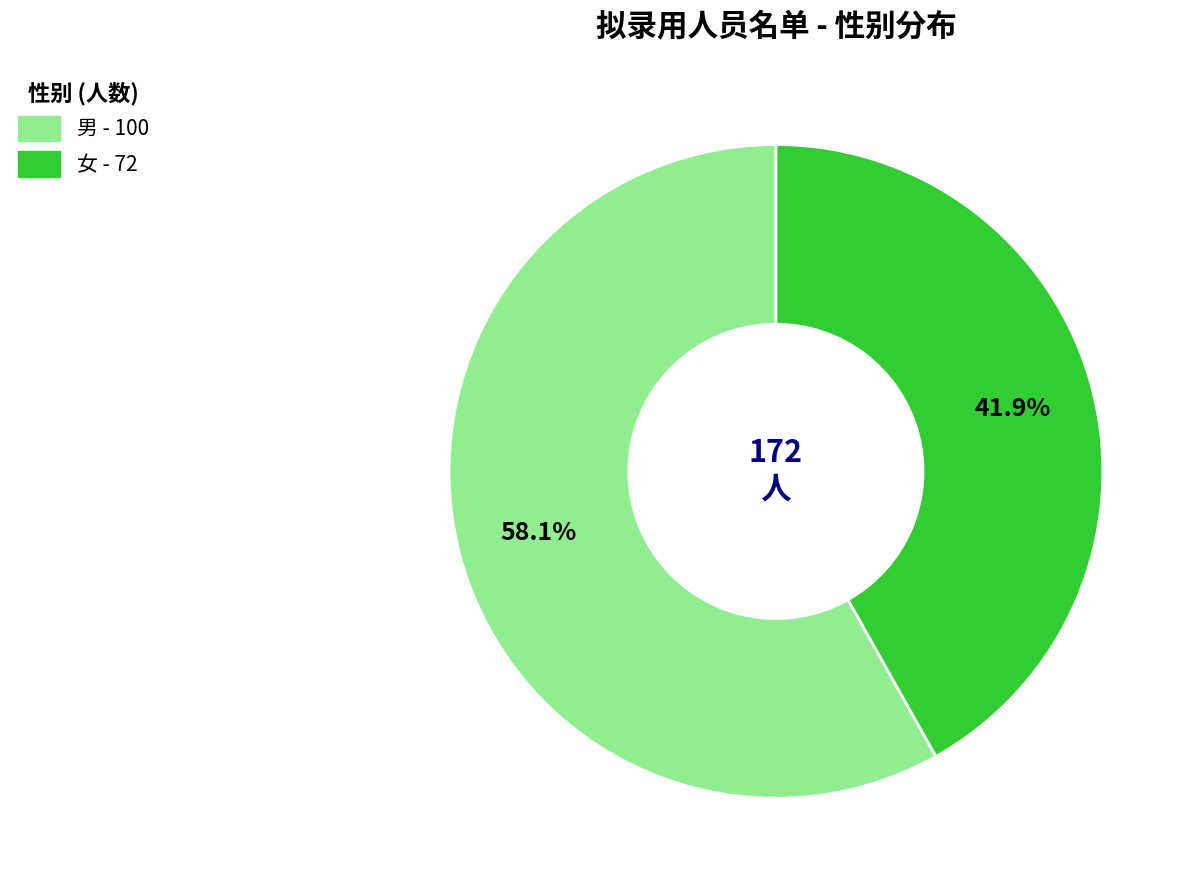

Do 男 and 女 together represent more than half of the pie?

Yes